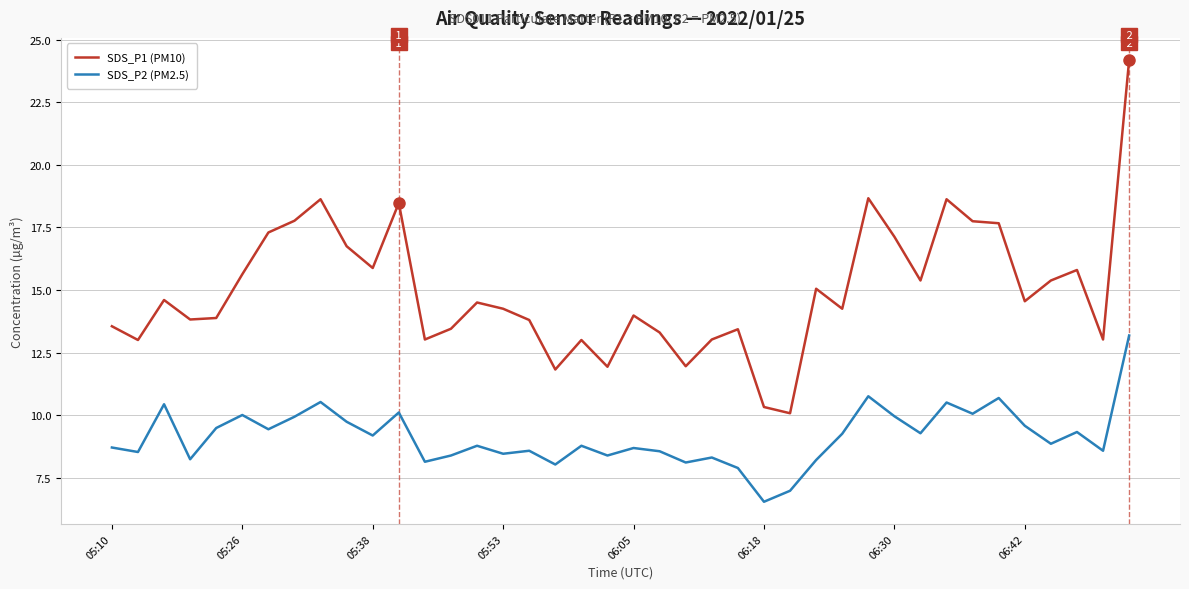

Which series has the largest range (max minus min)?

SDS_P1 (PM10)